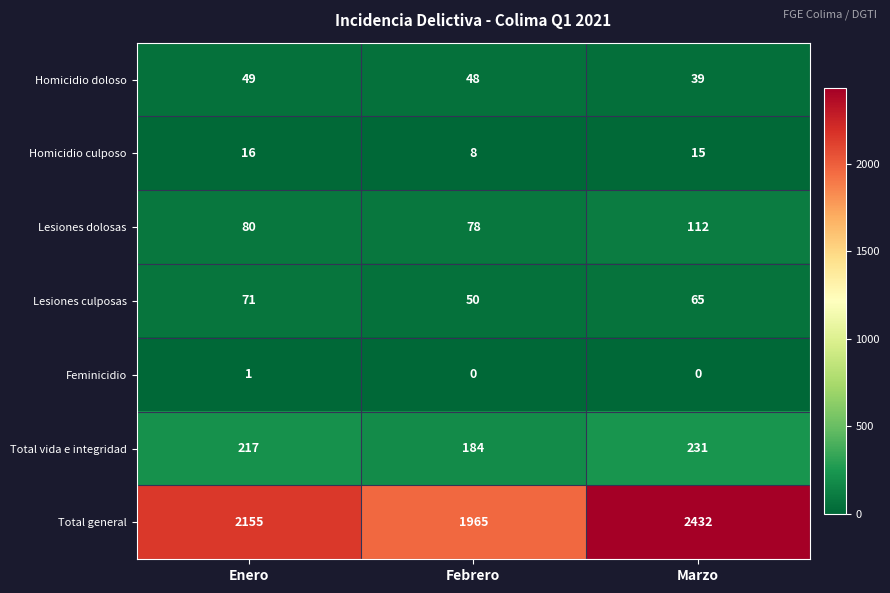

Where does the Homicidio culposo series first go above 15?

Enero